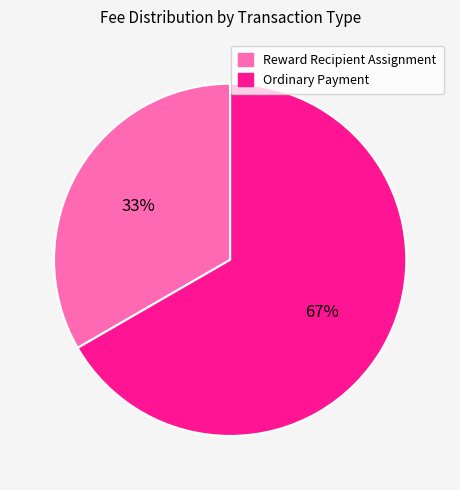

Rank the categories by value from highest to lowest.

Ordinary Payment, Reward Recipient Assignment